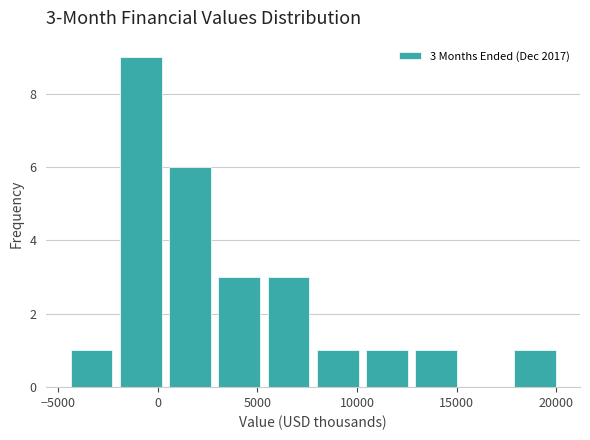

Over which range of the x-axis is the bar tallest?

-2000 to 500